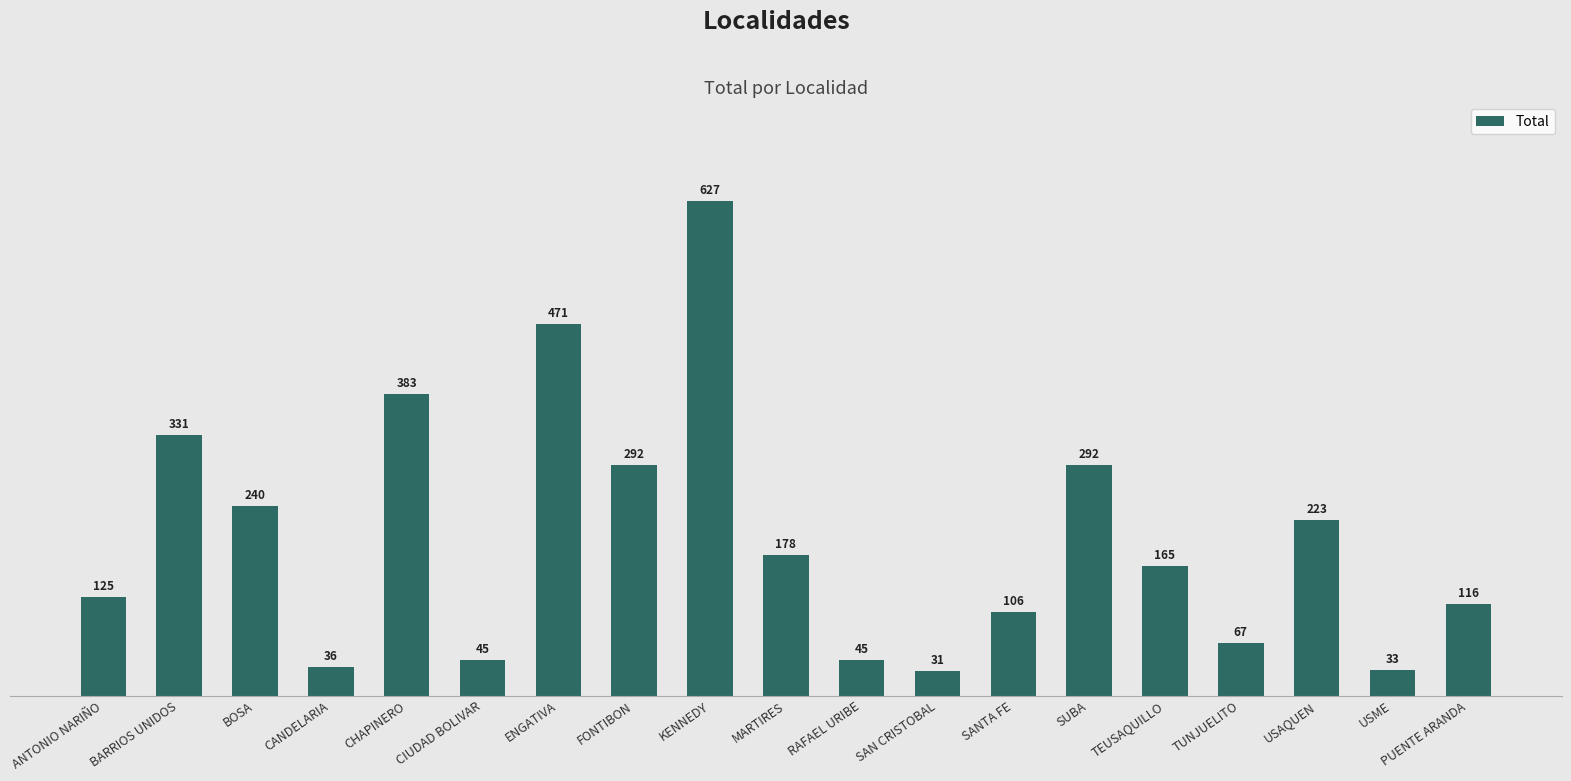

The chart shows a value of 165 at TEUSAQUILLO. True or false?

True